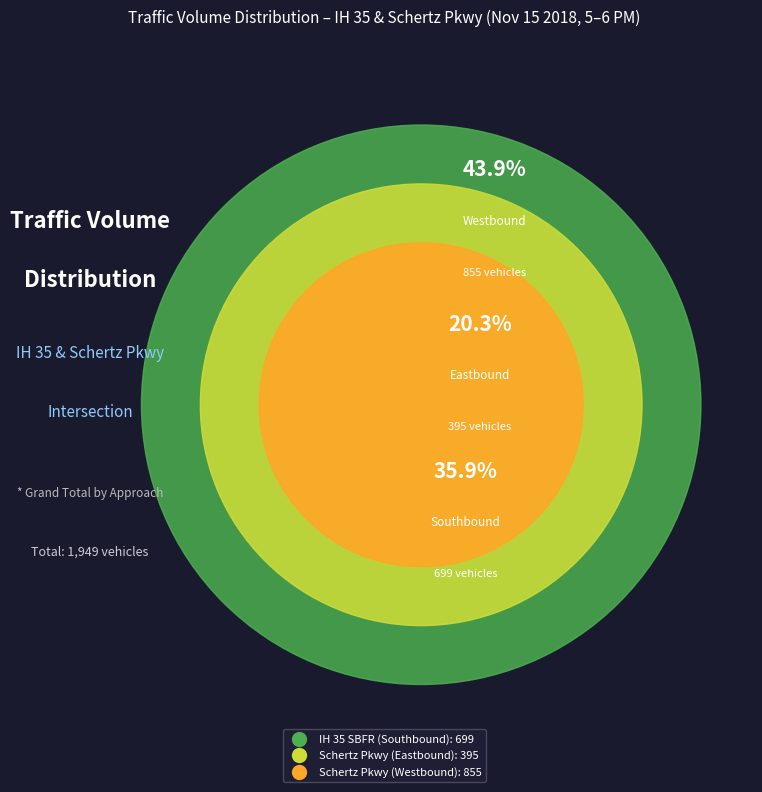

To the nearest percent, what portion does Schertz Pkwy (Westbound) represent?

44%